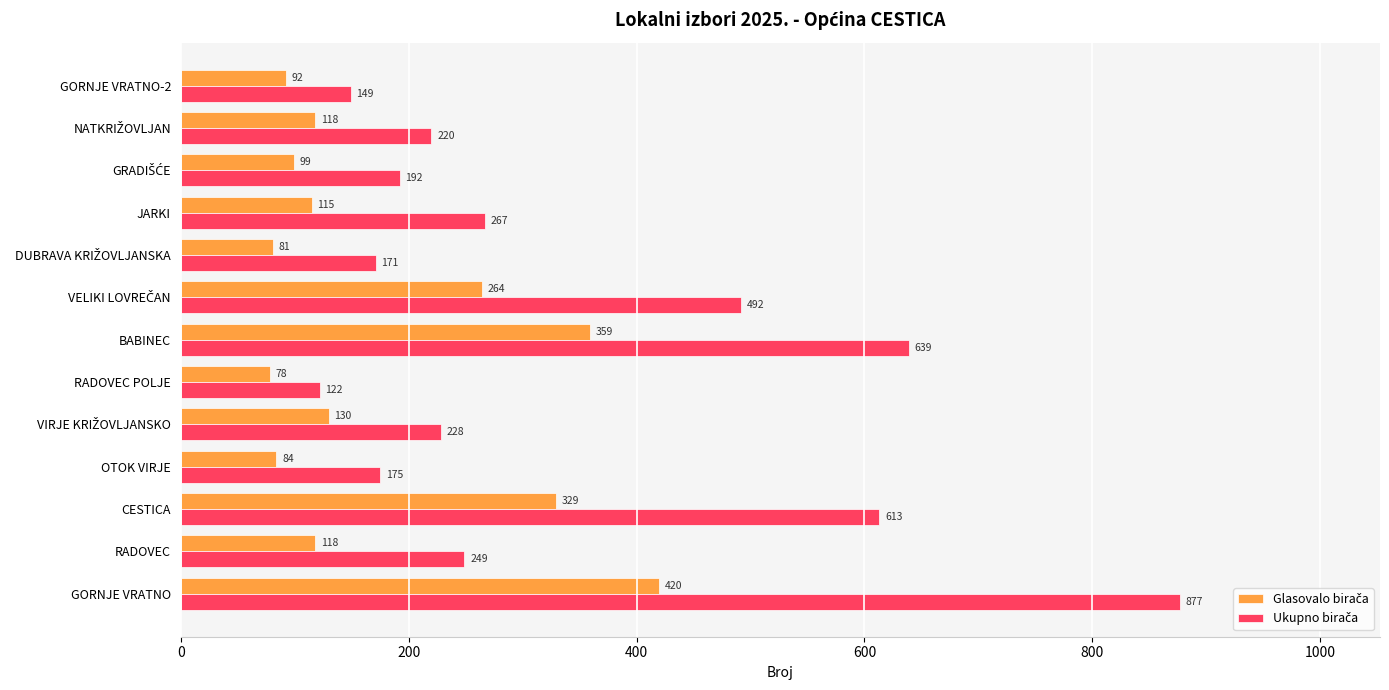

Which label corresponds to the smallest value in the chart?

RADOVEC POLJE